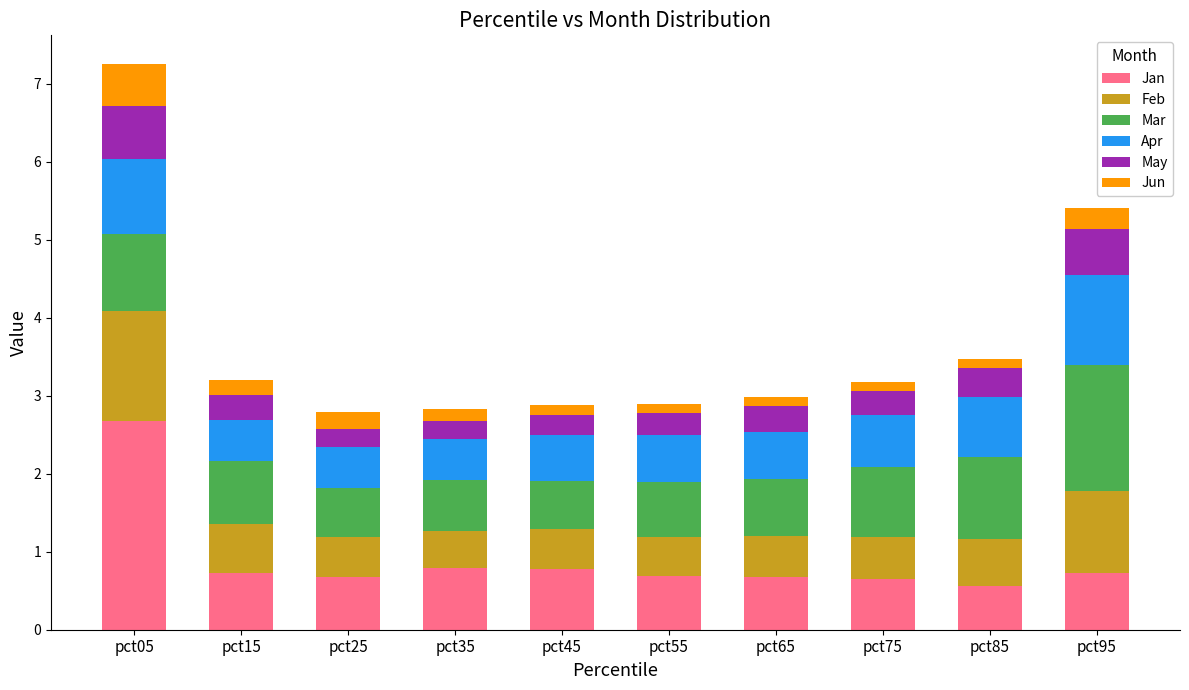

At which category is the sum across all series the highest?

pct05